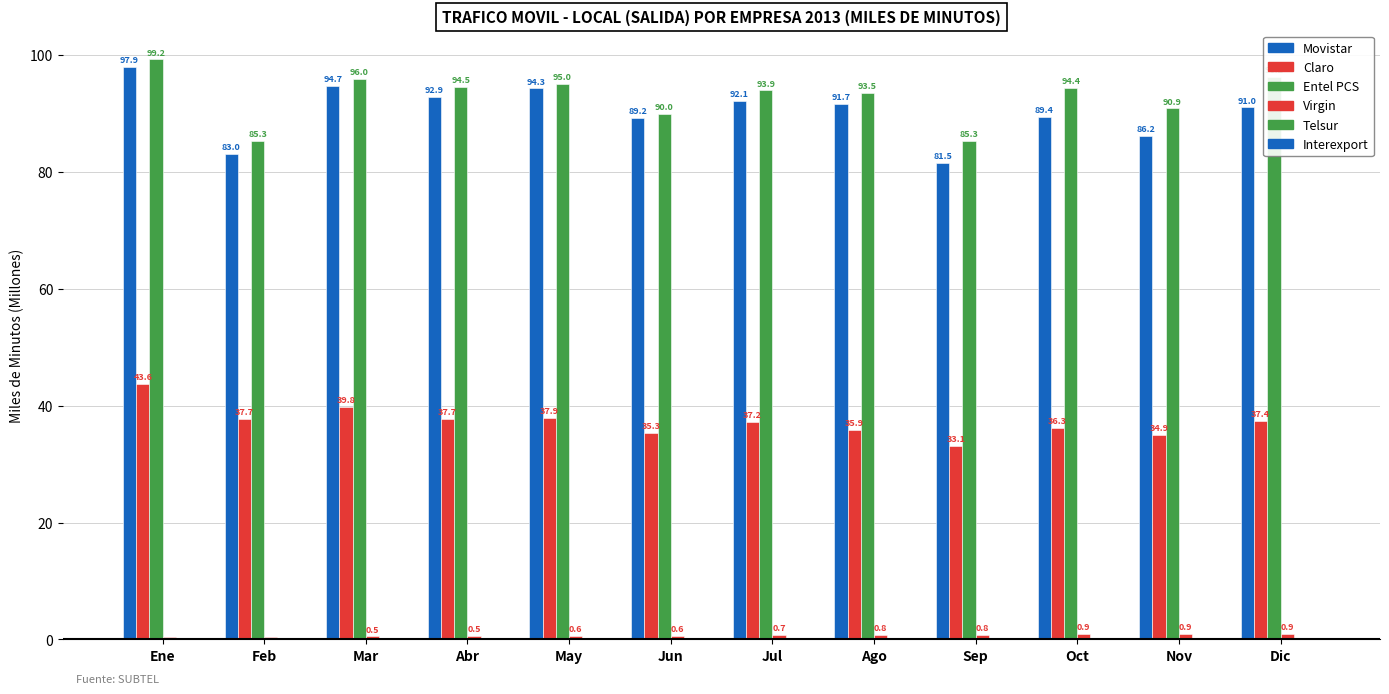

Reading left to right, transcribe all the data shown in this chart.

Movistar: 97.9	83.0	94.7	92.9	94.3	89.2	92.1	91.7	81.5	89.4	86.2	91.0
Claro: 43.6	37.7	39.8	37.7	37.9	35.3	37.2	35.9	33.1	36.3	34.9	37.4
Entel PCS: 99.2	85.3	96.0	94.5	95.0	90.0	93.9	93.5	85.3	94.4	90.9	96.2
Virgin: 0.5	0.4	0.5	0.5	0.6	0.6	0.7	0.8	0.8	0.9	0.9	0.9
Telsur: 0.1	0.1	0.1	0.1	0.1	0.1	0.1	0.1	0.1	0.1	0.1	0.1
Interexport: 0.0	0.0	0.0	0.0	0.0	0.0	0.0	0.0	0.0	0.0	0.0	0.0